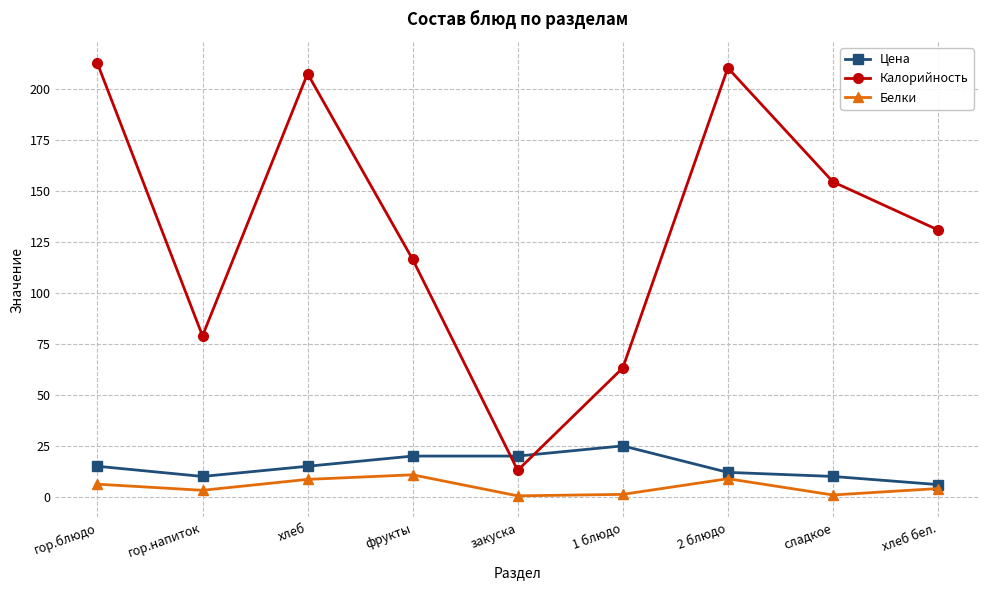

Does the chart have visible grid lines?

Yes